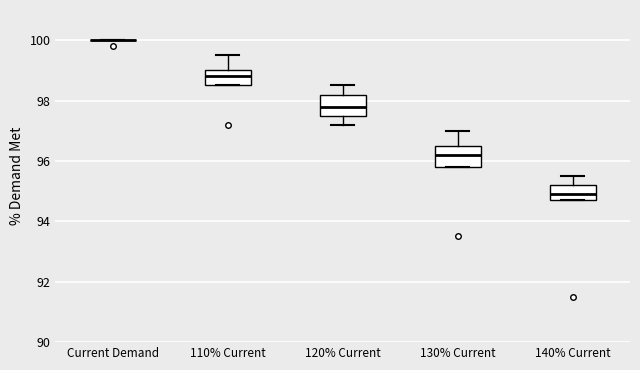

Reading left to right, transcribe this box plot: for each box, give where its median line is, the range the box spans, and where its two whiskers end, as read against the y-axis. The values are not printed on the chart, so give them approximately, as read against the axis.

Current Demand: box collapsed to a line at 100.0, whiskers 100.0 to 100.0
110% Current: median 98.8, box 98.6 to 99.0, whiskers 98.6 to 99.6
120% Current: median 97.8, box 97.6 to 98.2, whiskers 97.2 to 98.6
130% Current: median 96.2, box 95.8 to 96.6, whiskers 95.8 to 97.0
140% Current: median 95.0, box 94.8 to 95.2, whiskers 94.8 to 95.6